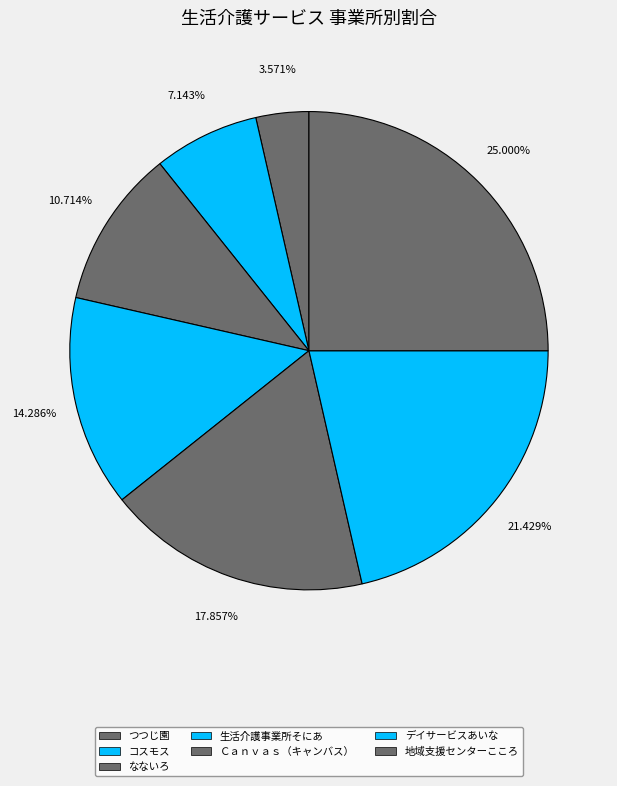

Rank the categories by value from highest to lowest.

地域支援センターこころ, デイサービスあいな, Ｃａｎｖａｓ（キャンバス）, 生活介護事業所そにあ, なないろ, コスモス, つつじ園